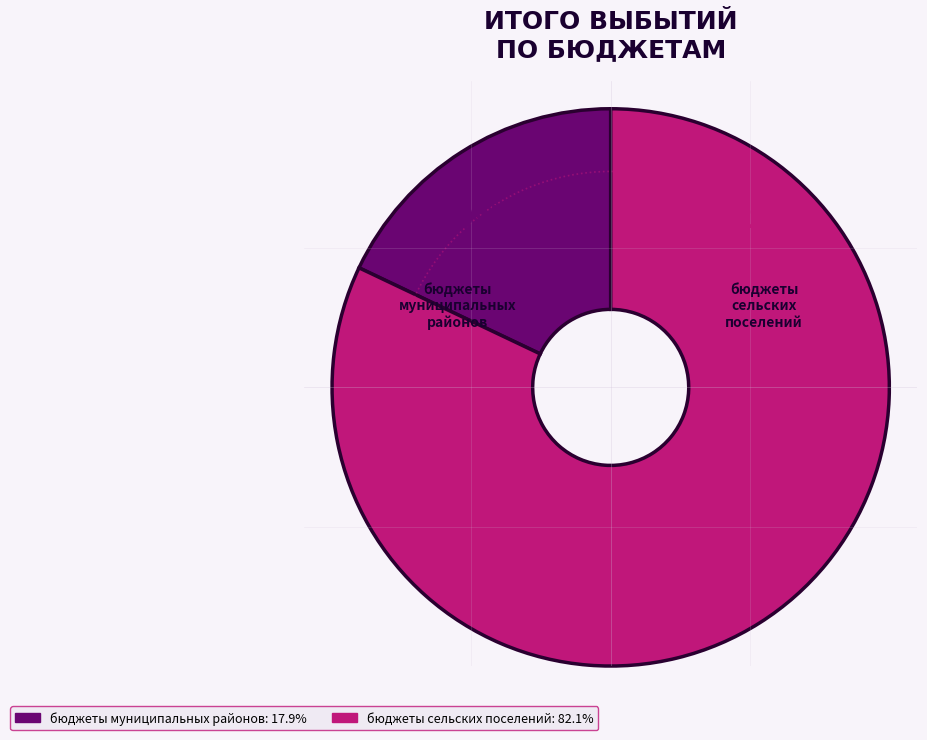

True or false: бюджеты муниципальных районов accounts for 24% of the total.

False